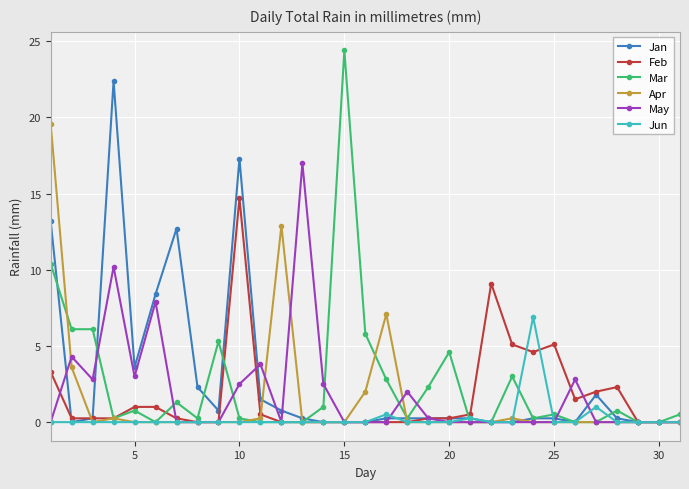

Which series has the widest spread of values?

Mar